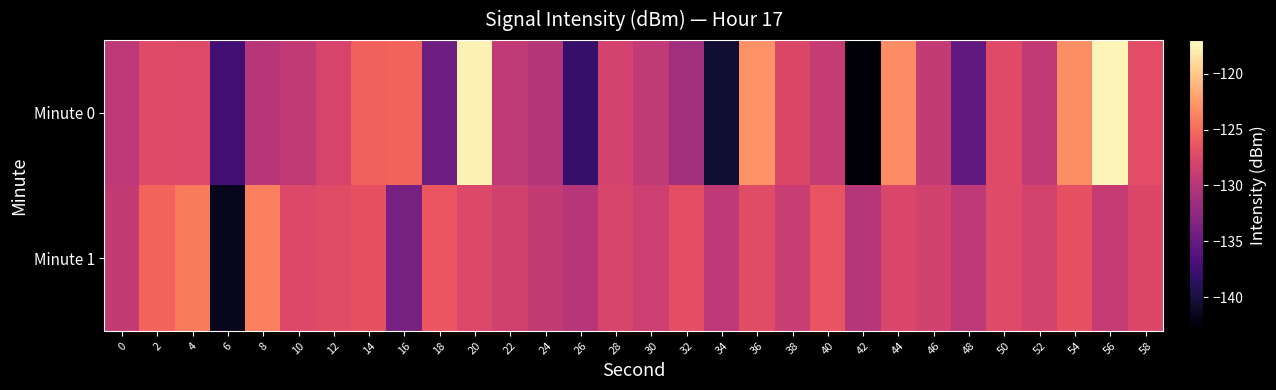

Count the number of data series in this chart.

2